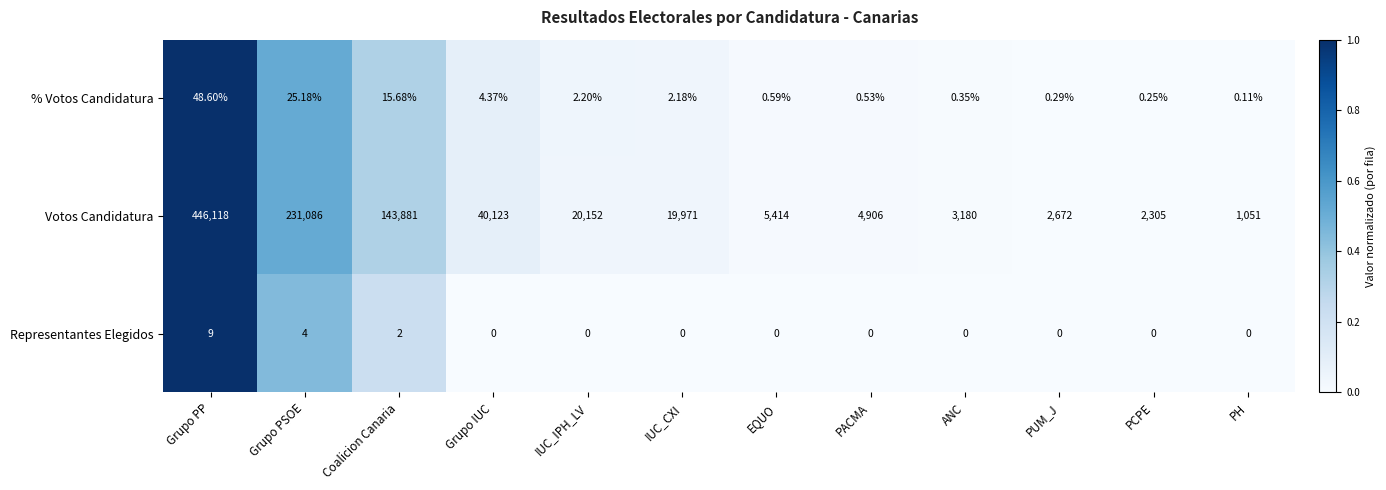

Is the value of Representantes Elegidos at PUM_J greater than the value of Votos Candidatura at Grupo PP?

No